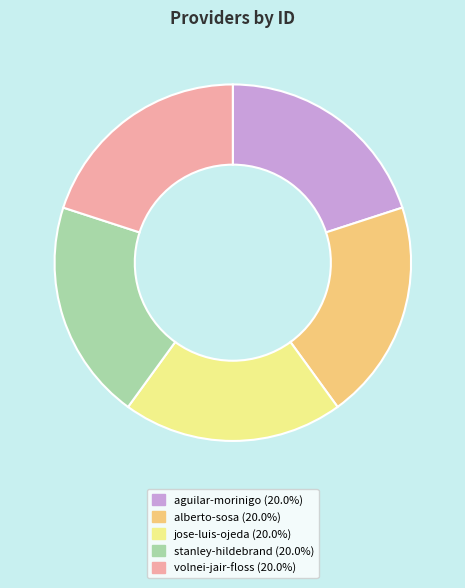

Does any single category account for the majority?

No